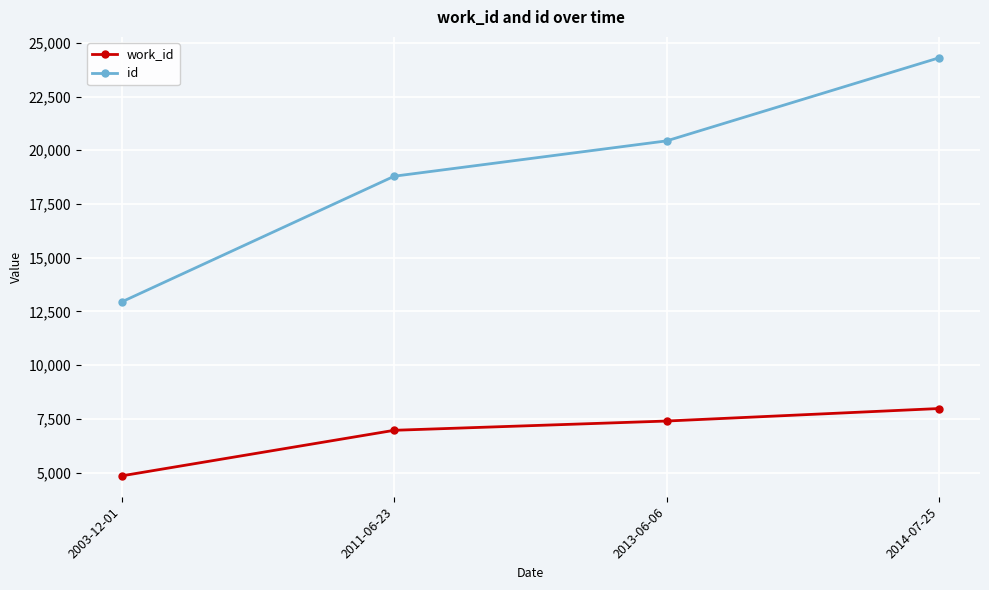

The work_id series shows 7402 at 2013-06-06. True or false?

True